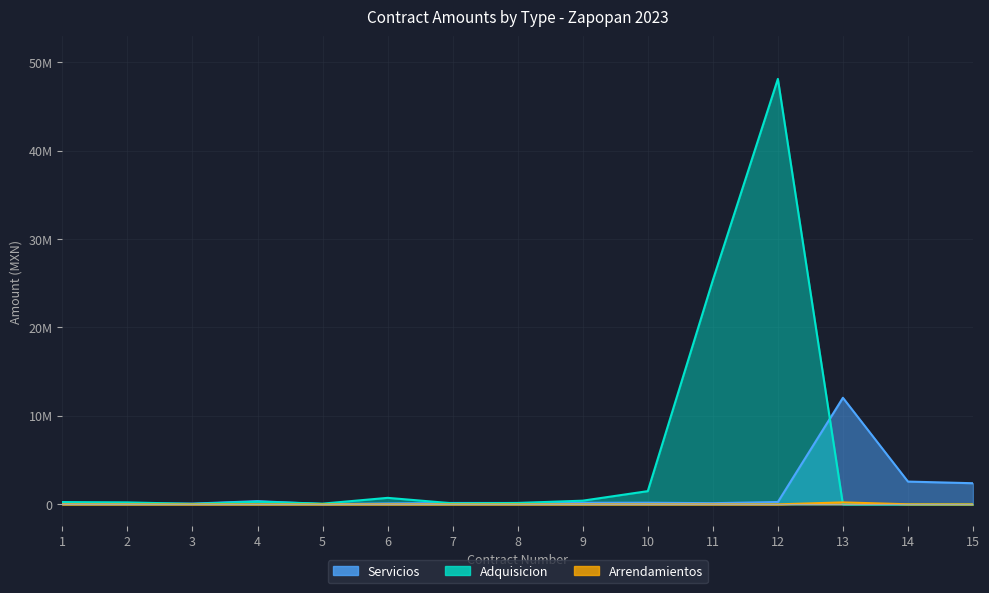

How many intersections are there between Adquisicion and Arrendamientos?

1